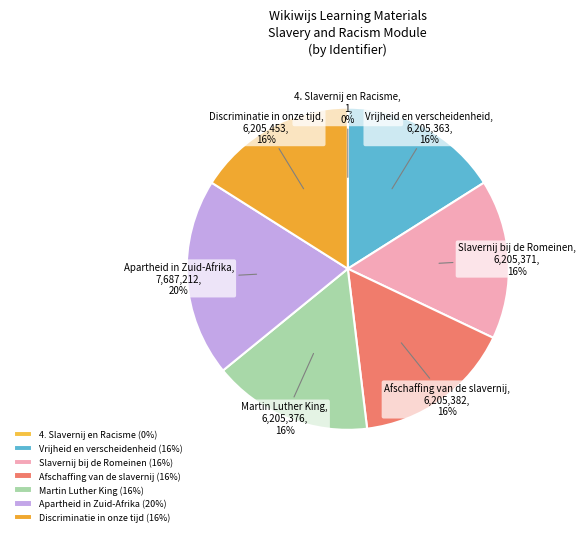

Is the sum of Martin Luther King and Vrijheid en verscheidenheid greater than half?

No